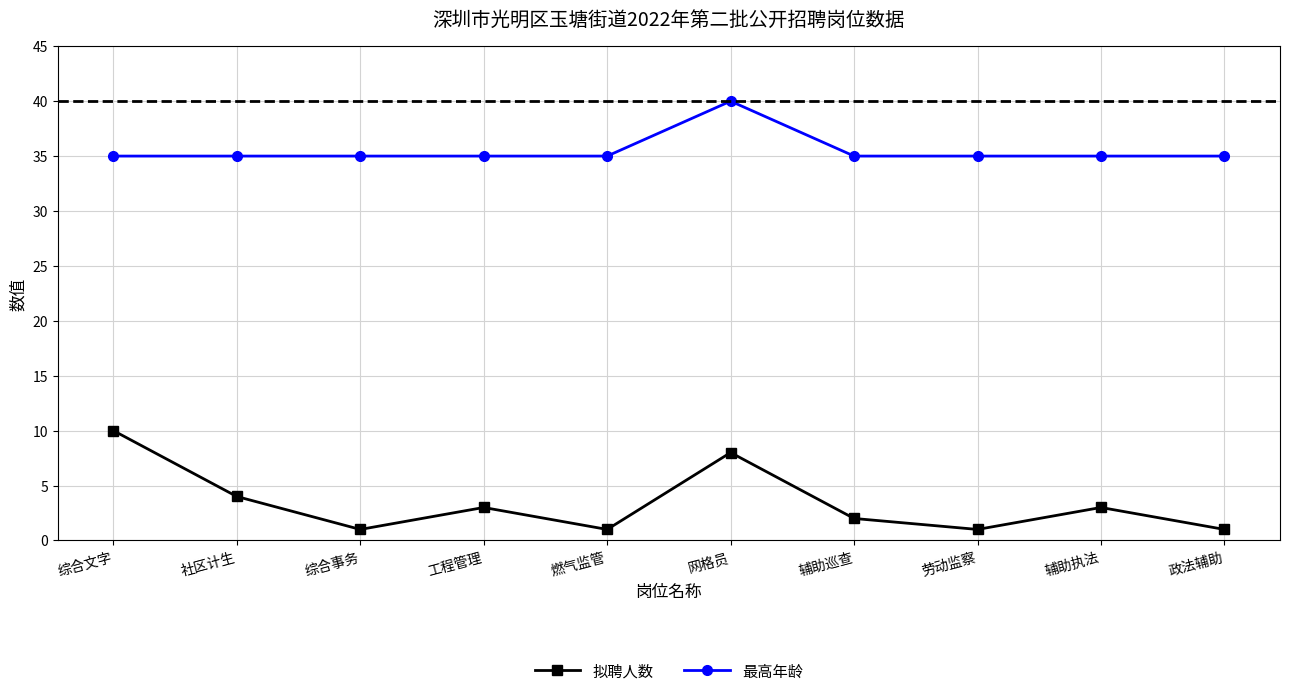

Count the 最高年龄 values in the range 35 to 36.

9